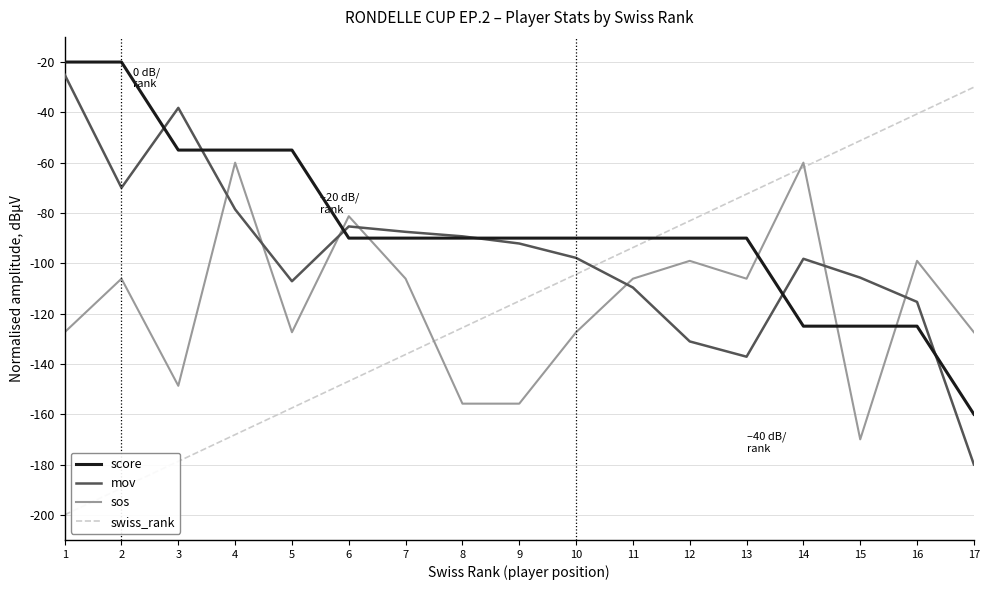

What is the maximum value for swiss_rank?

-30.0